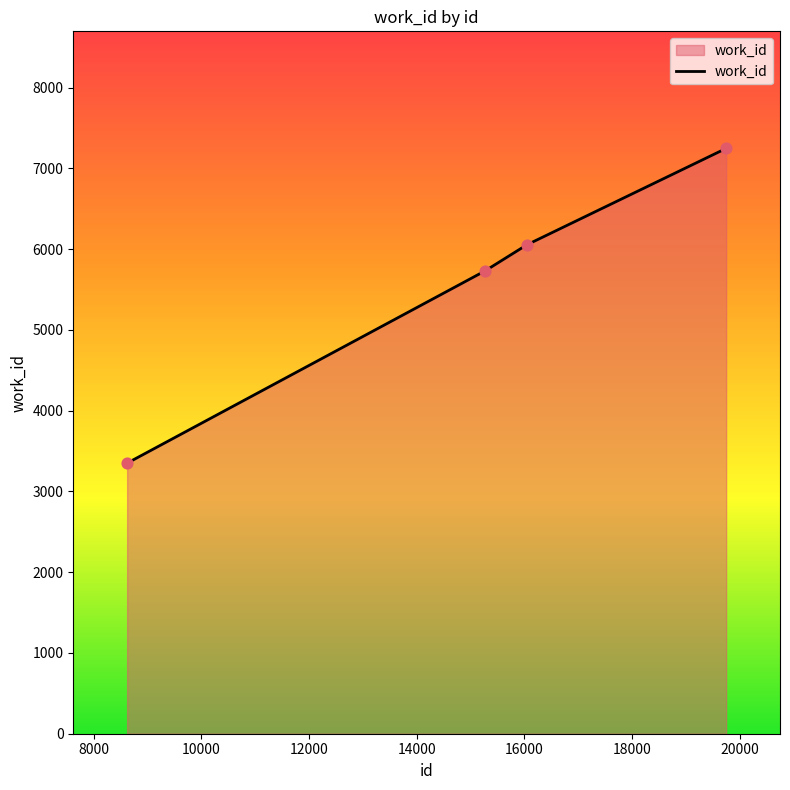

True or false: there are more than 1 points higher than both neighbors.

False